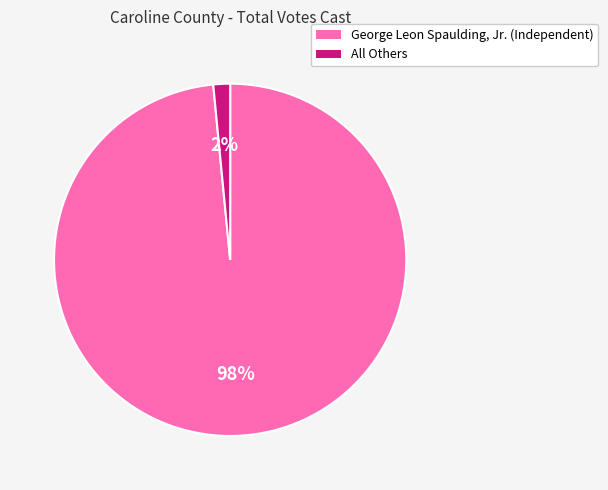

Rank the categories by value from lowest to highest.

All Others, George Leon Spaulding, Jr. (Independent)